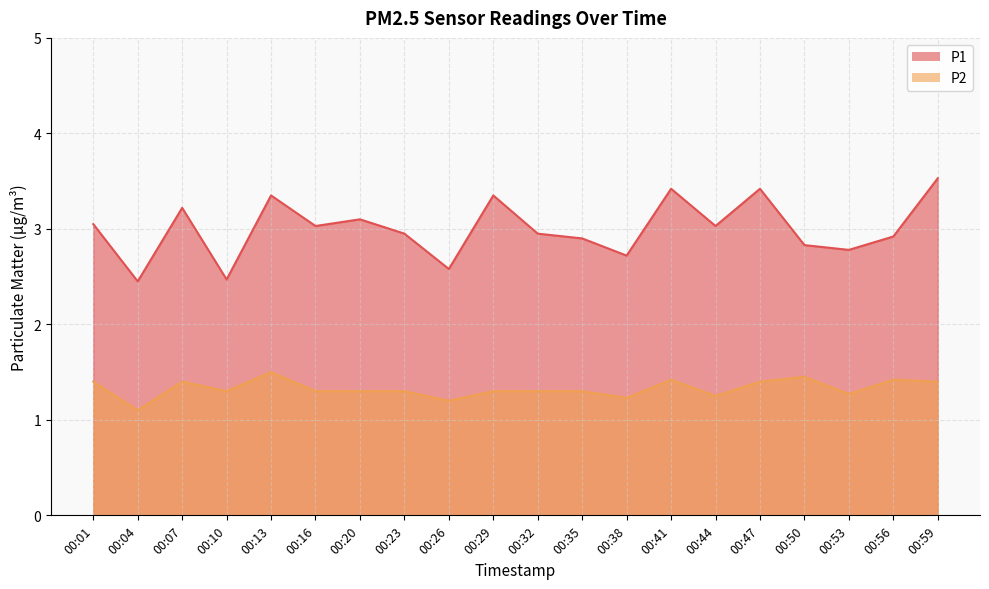

The P1 series shows 4.2 at 00:23. True or false?

False